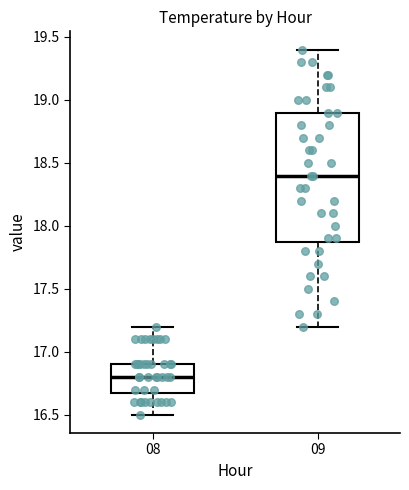

Comparing the boxes themselves (not the whiskers), which one is the tallest?

09